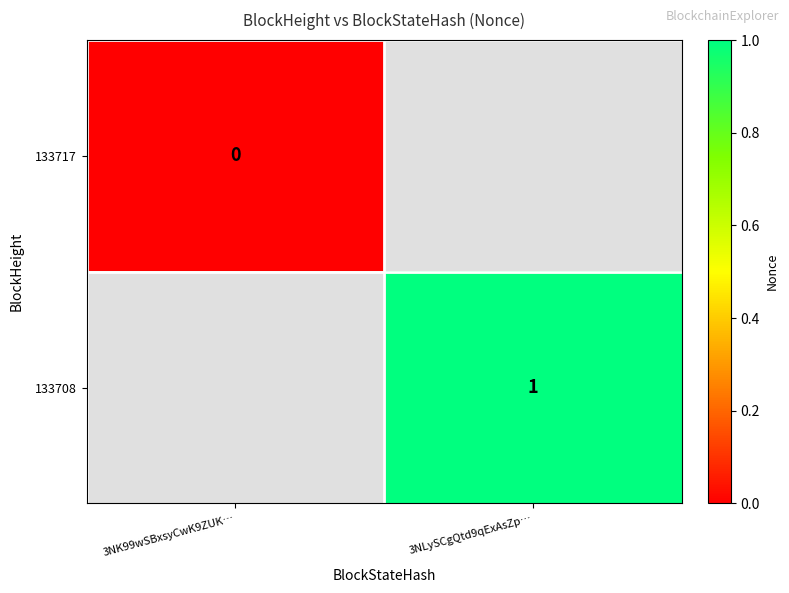

Count the number of categories in the chart.

2